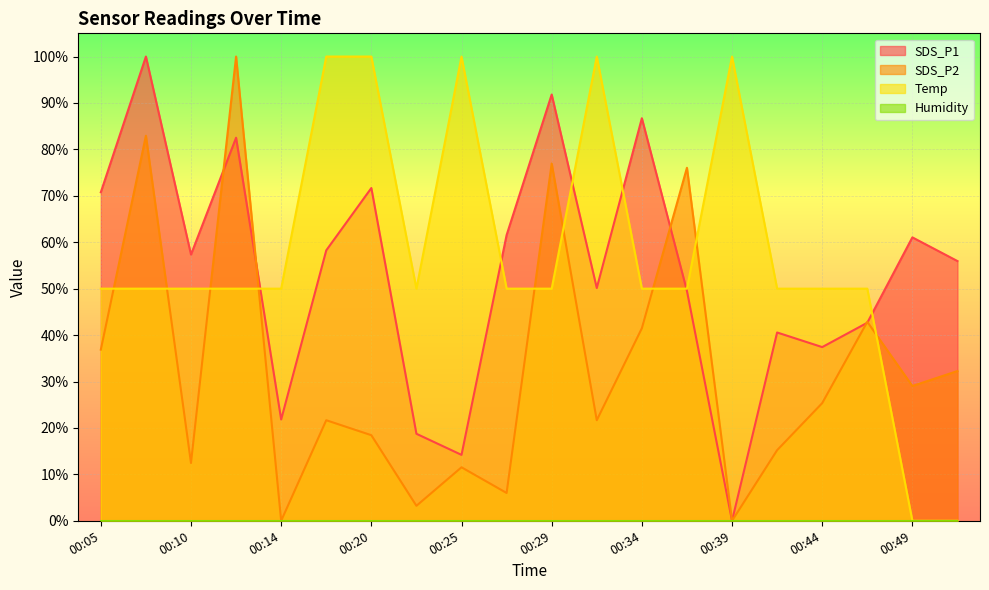

What is the maximum value for SDS_P1?

100.0